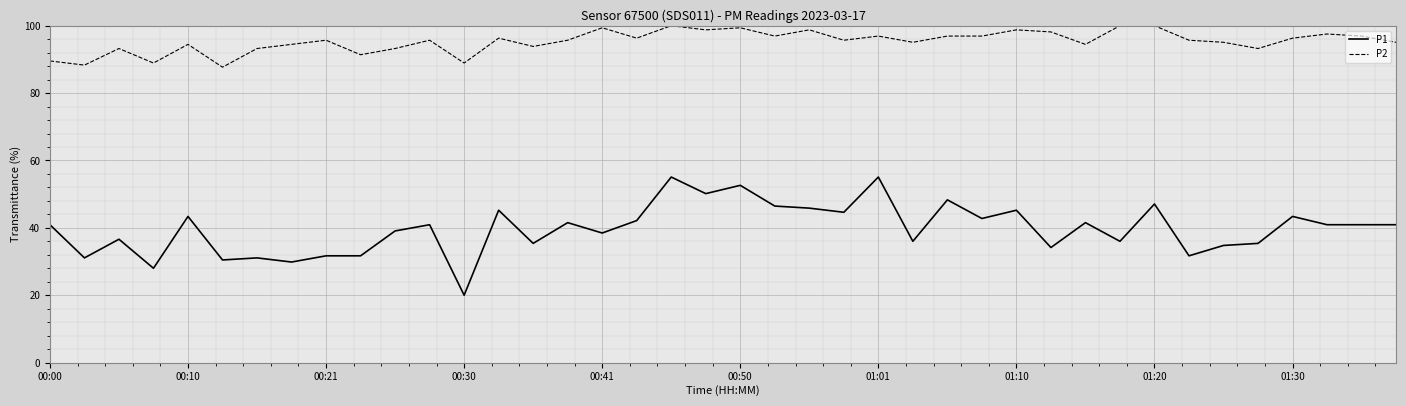

What is the difference between the maximum and minimum values in the P2 series?

12.3